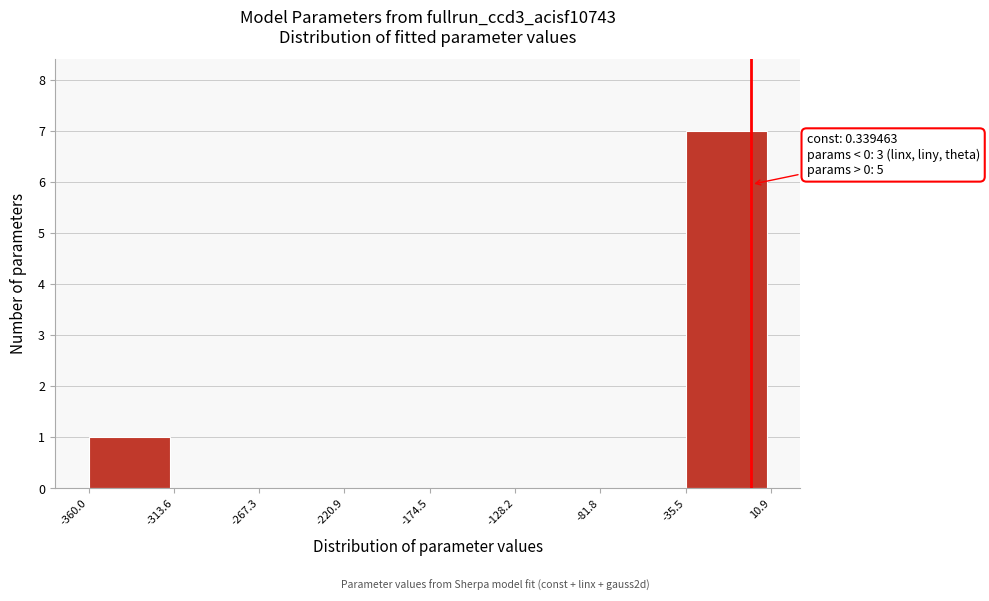

Over which range of the x-axis is the bar tallest?

-35.5 to 10.9